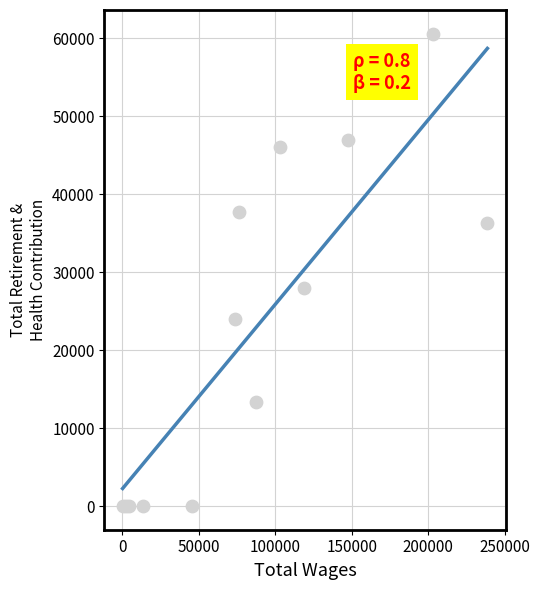

What is the change in value from 103323.0 to 2175.0?

-46001